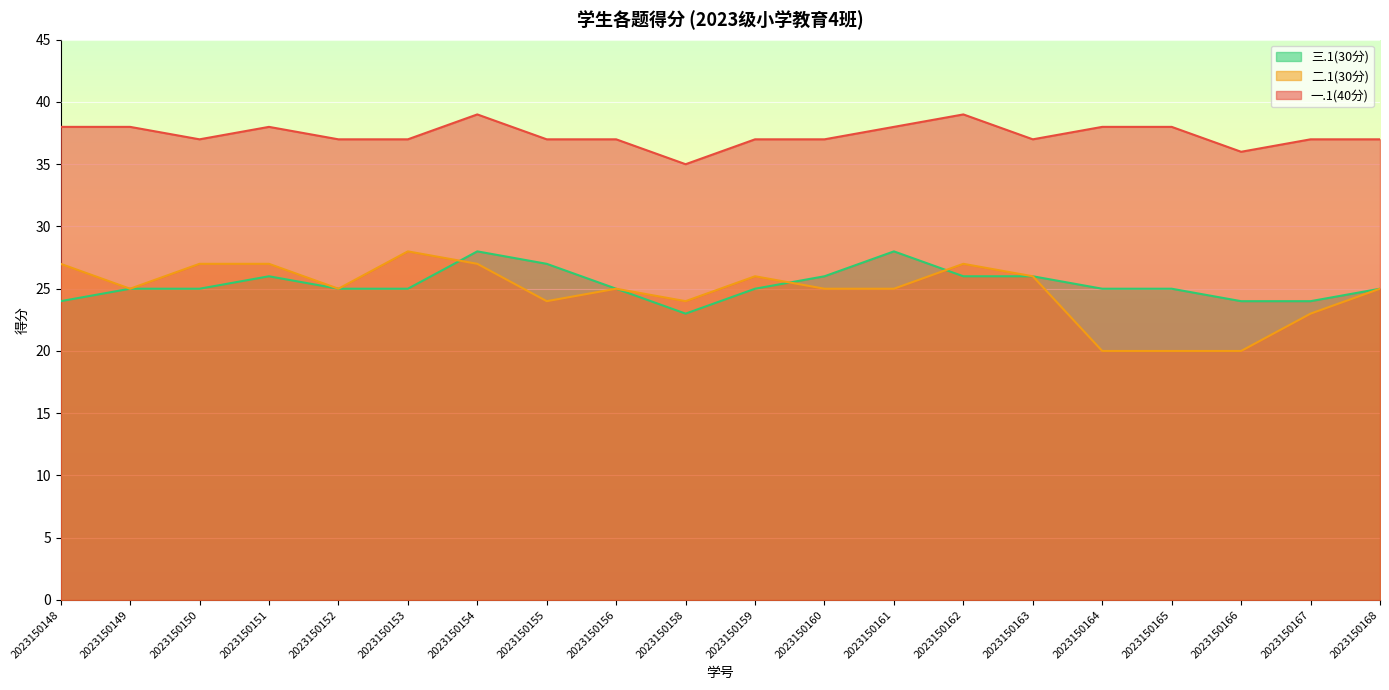

Which category has the highest value across all series?

2023150154